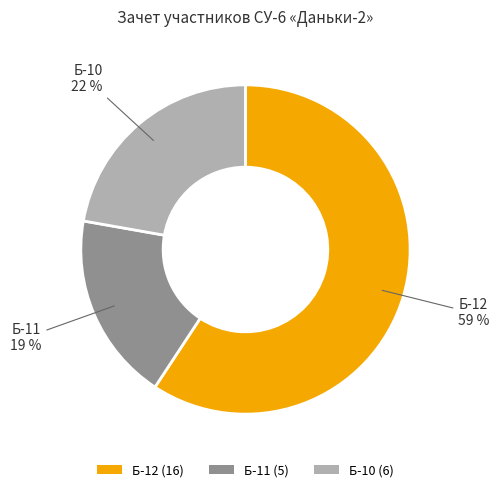

Which slice is the smallest?

Б-11